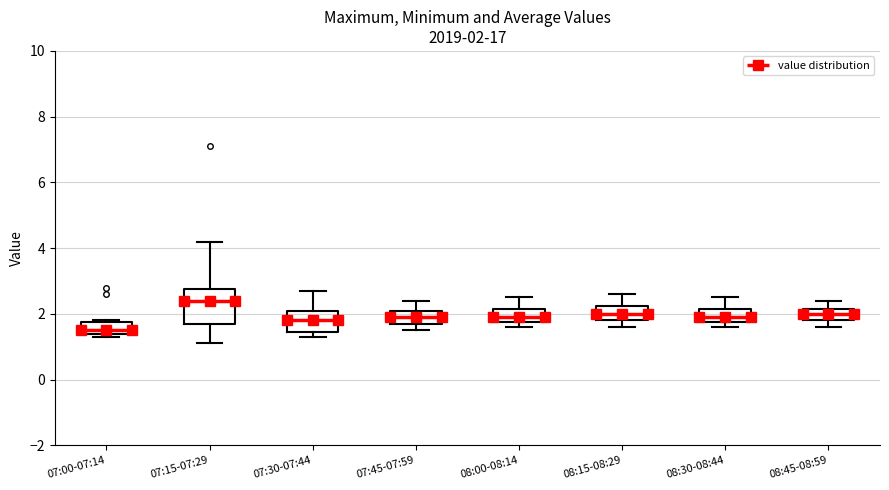

Which box is the tallest, from its lower edge to its upper edge?

07:15-07:29